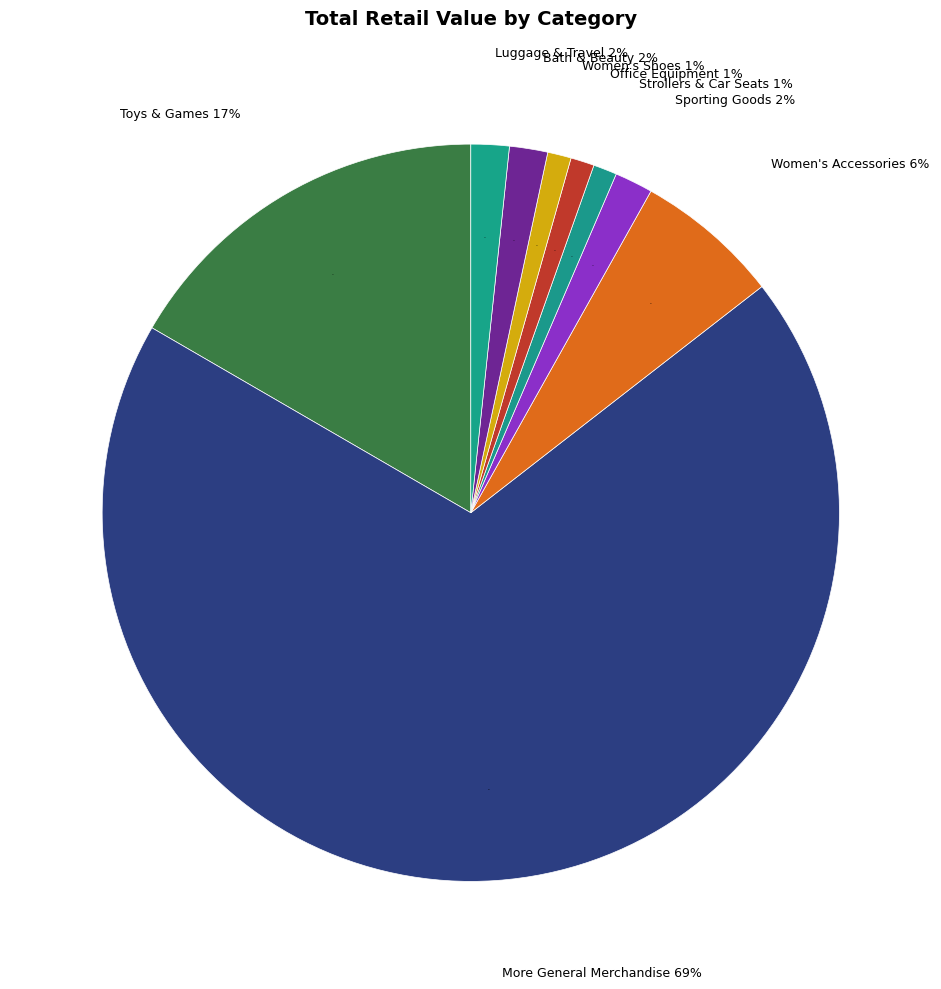

Does Sporting Goods represent more than half of the total?

No